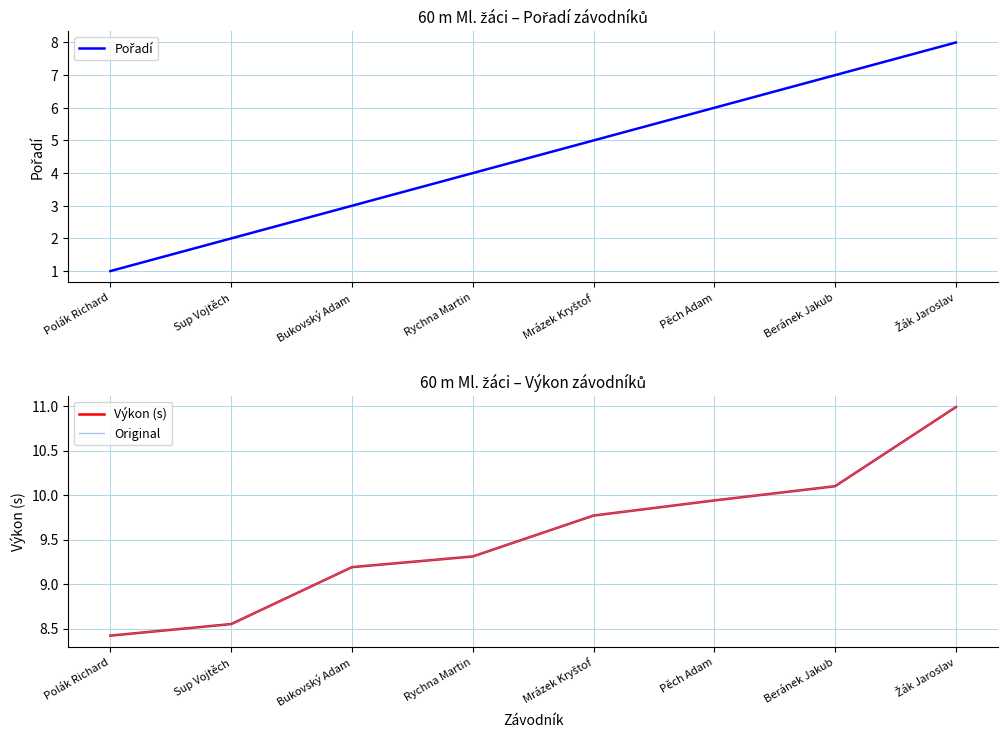

The value of Original at Mrázek Kryštof is 14.8. True or false?

False